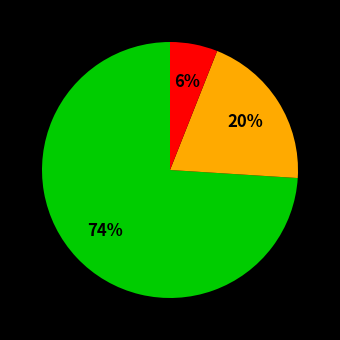

Is there any slice that represents more than half of the pie?

Yes